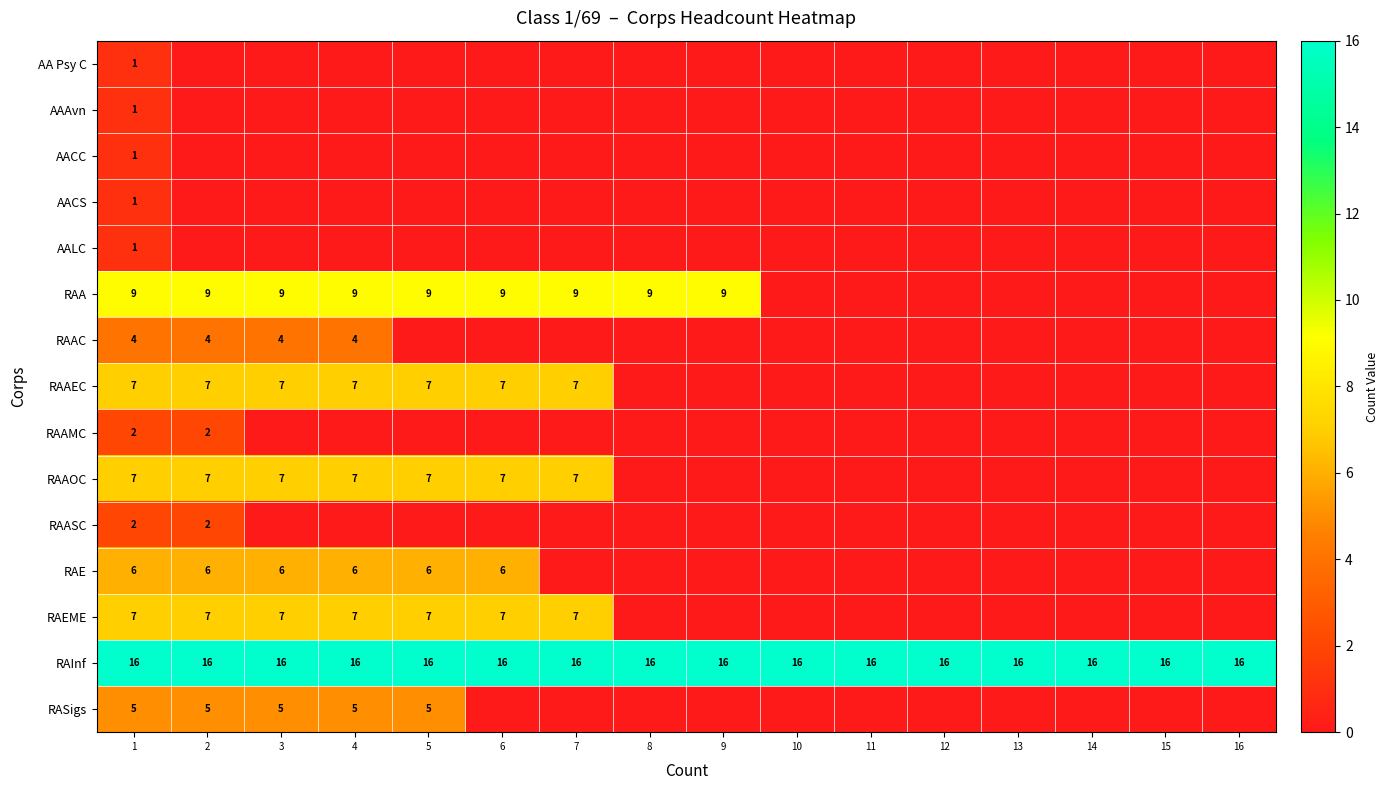

Is it true that RAInf equals 27 at 2?

False